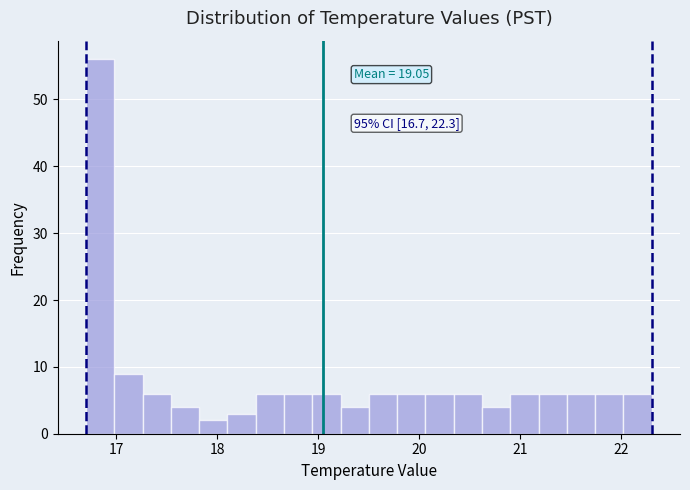

Read against the x-axis, roughly where is the centre of the tallest bar?

16.8